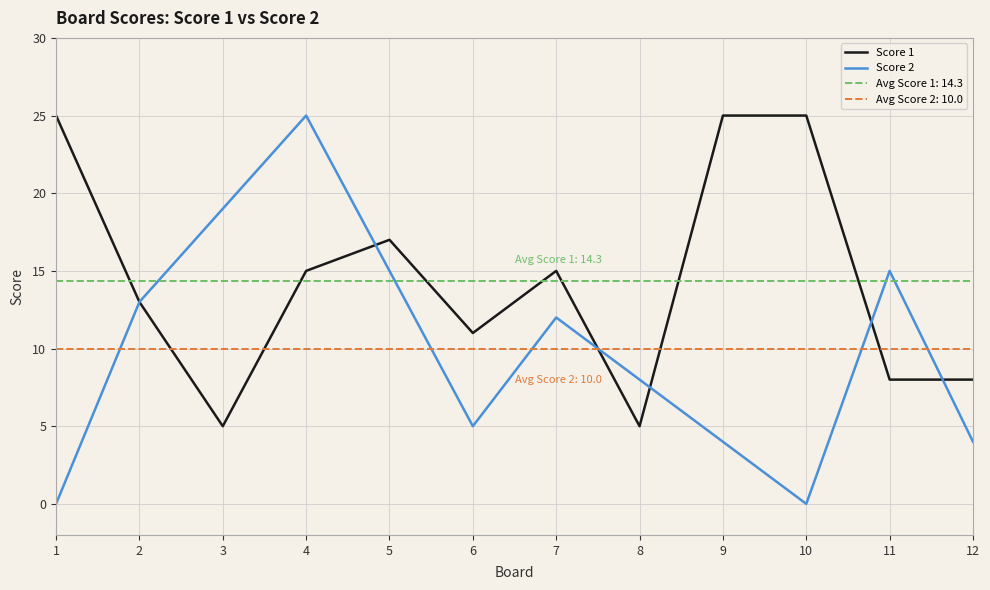

List the series in order of their peak value, highest first.

Score 1, Score 2